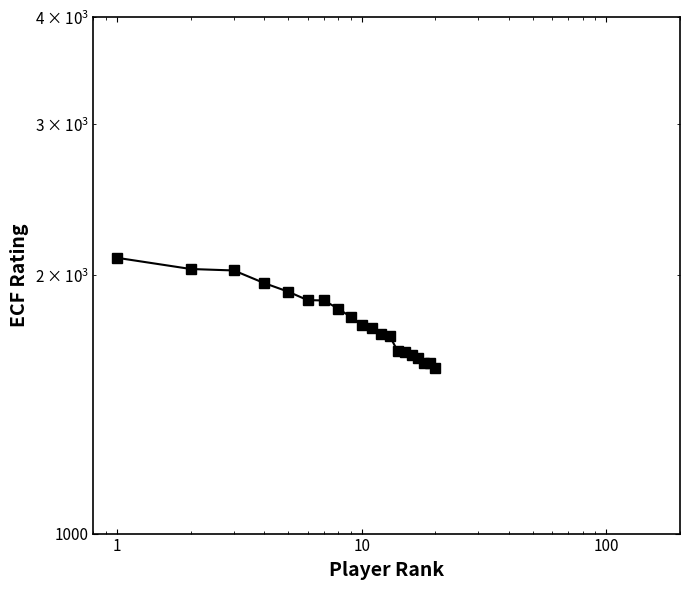

True or false: the data has more than 1 interior local peaks.

False